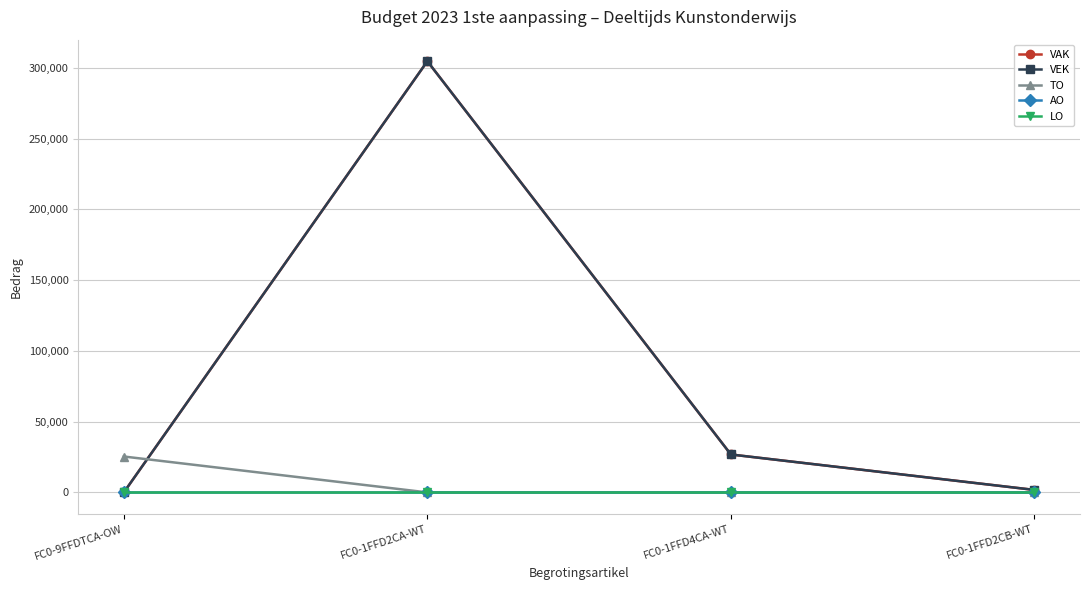

Is this an area chart (filled region under the line)?

No